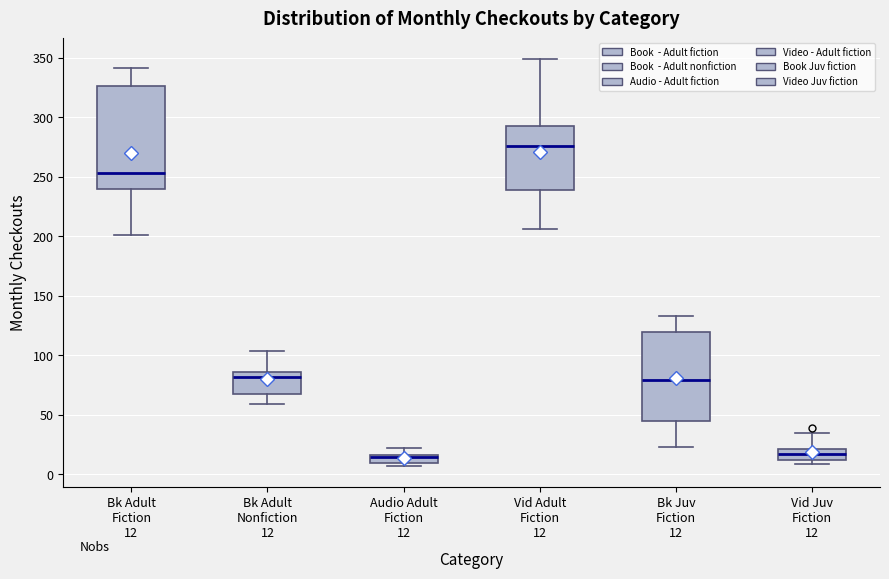

Comparing the boxes themselves (not the whiskers), which one is the tallest?

Bk Adult Fiction